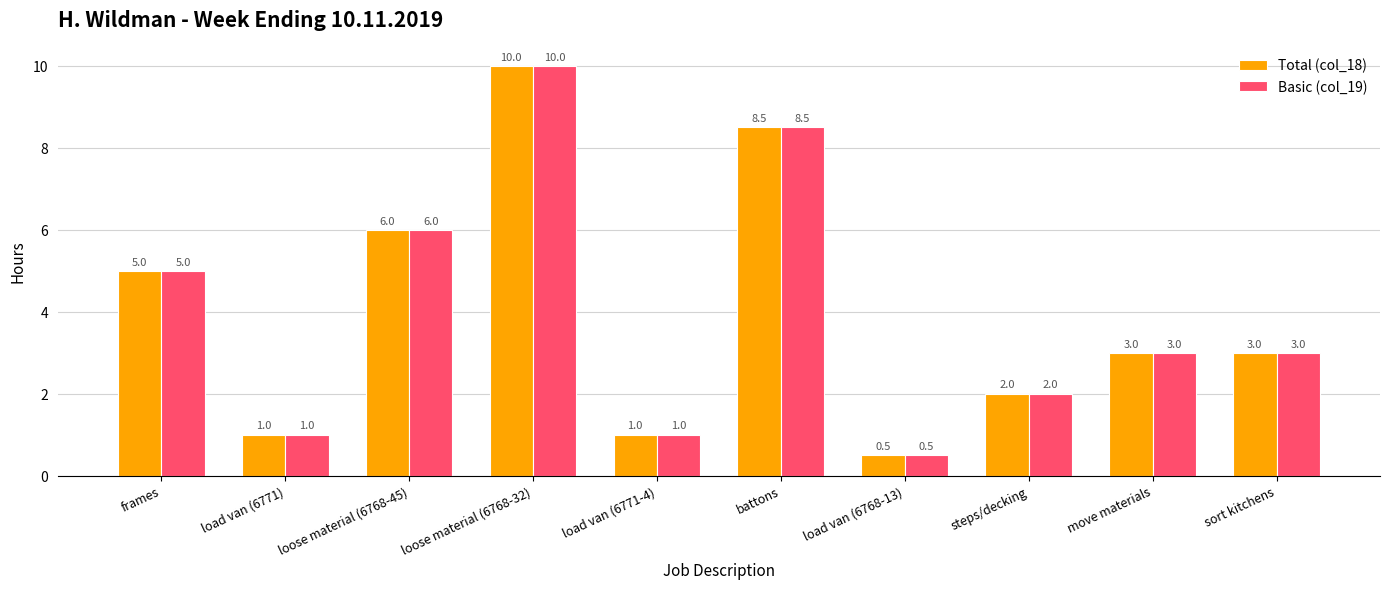

What position from the right is steps/decking?

3